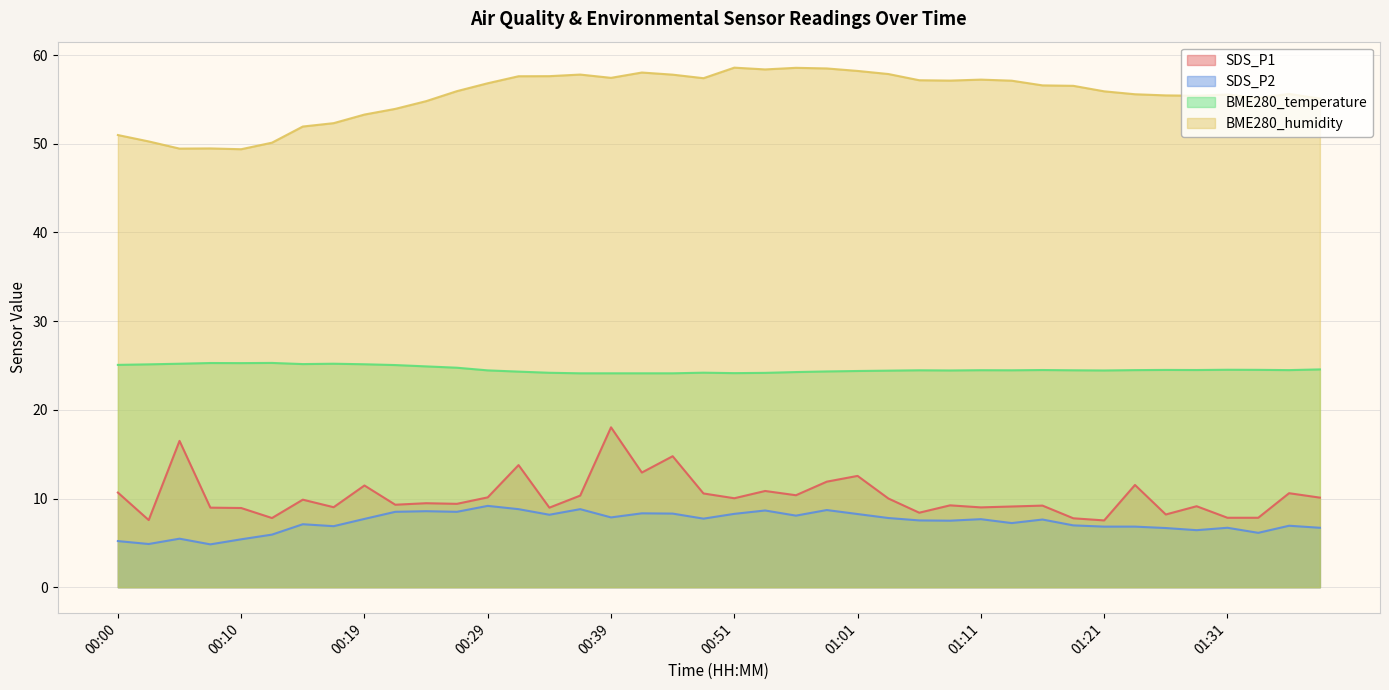

What is the value of the SDS_P2 point at the 20th from the left?

7.7